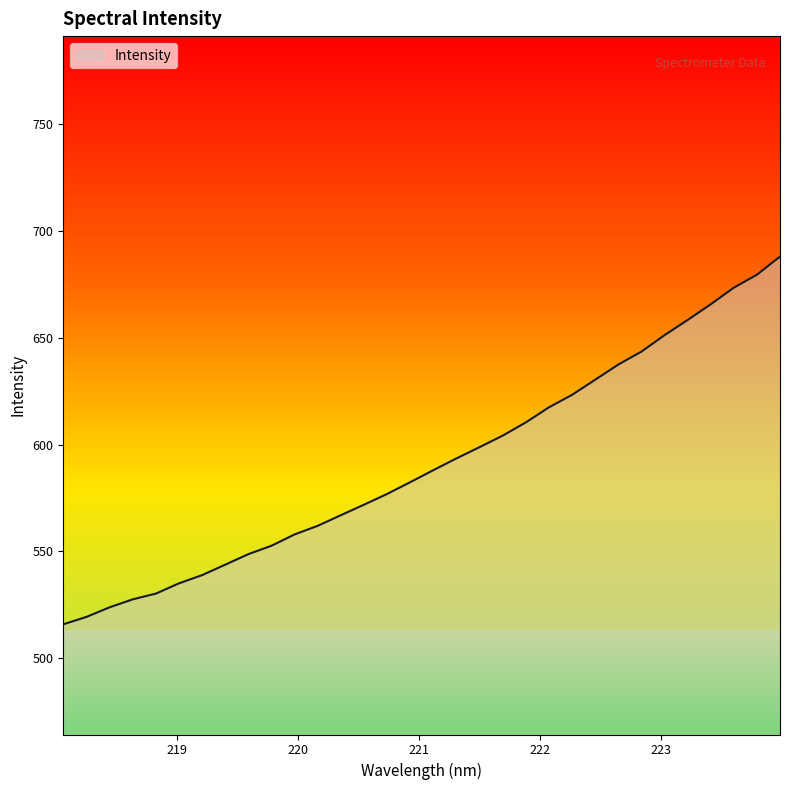

What is the greatest value displayed?

688.1